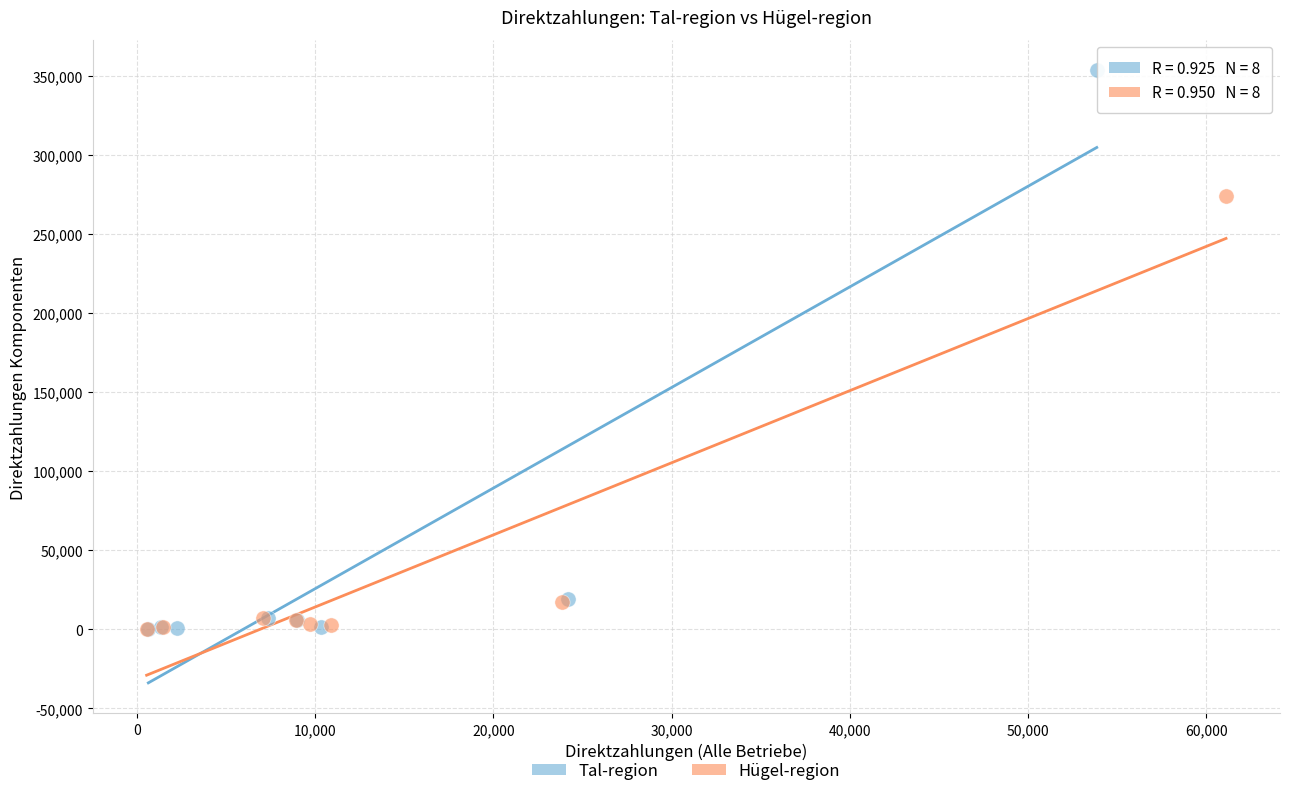

What are all the series names shown in the legend?

Tal-region, Hügel-region